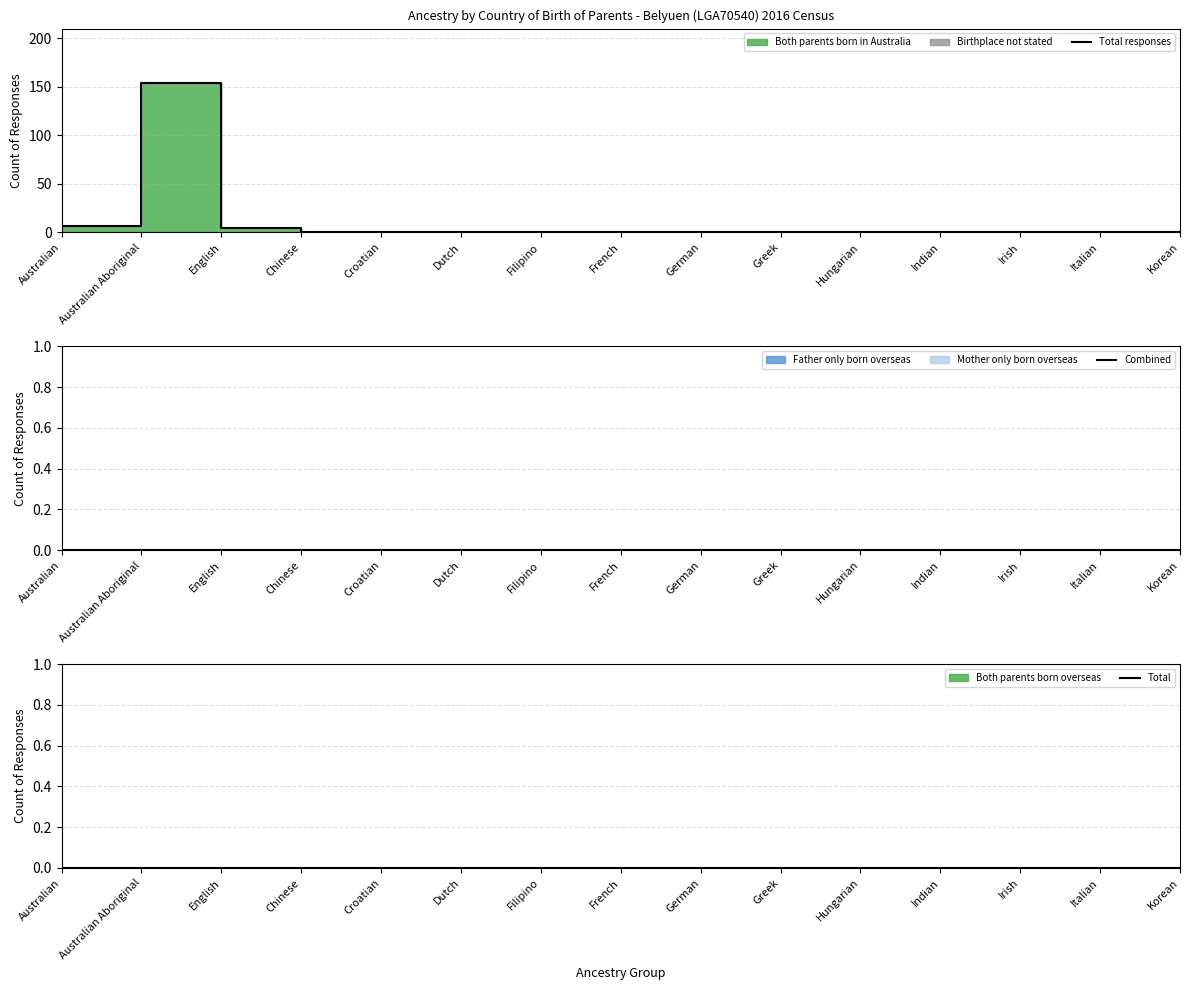

Reading left to right, list all the values displayed in this chart.

Total responses: 7	154	5	0	0	0	0	0	0	0	0	0	0	0	0
Combined: 0	0	0	0	0	0	0	0	0	0	0	0	0	0	0
Total: 0	0	0	0	0	0	0	0	0	0	0	0	0	0	0